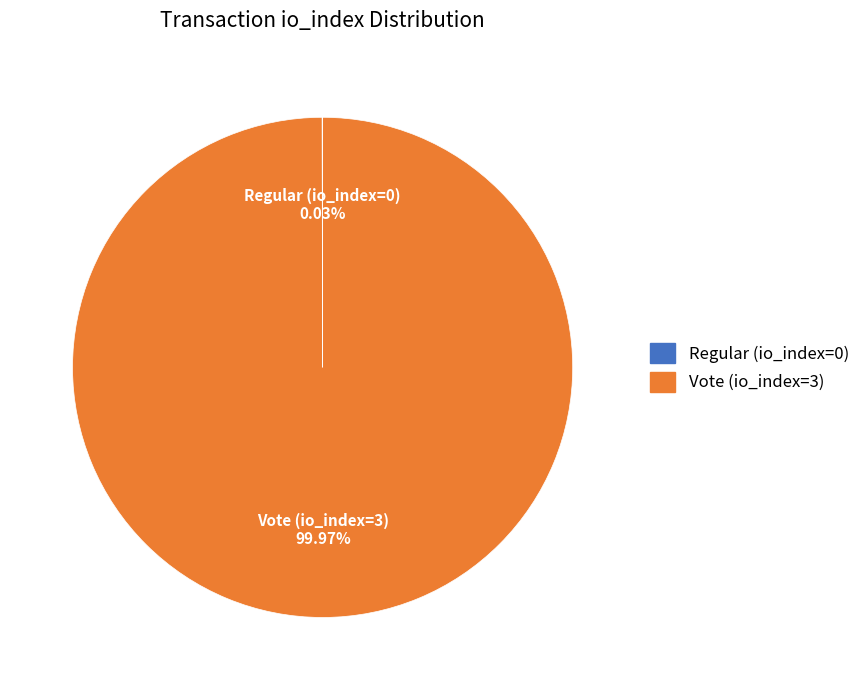

What is the largest slice in the pie chart?

Vote (io_index=3)